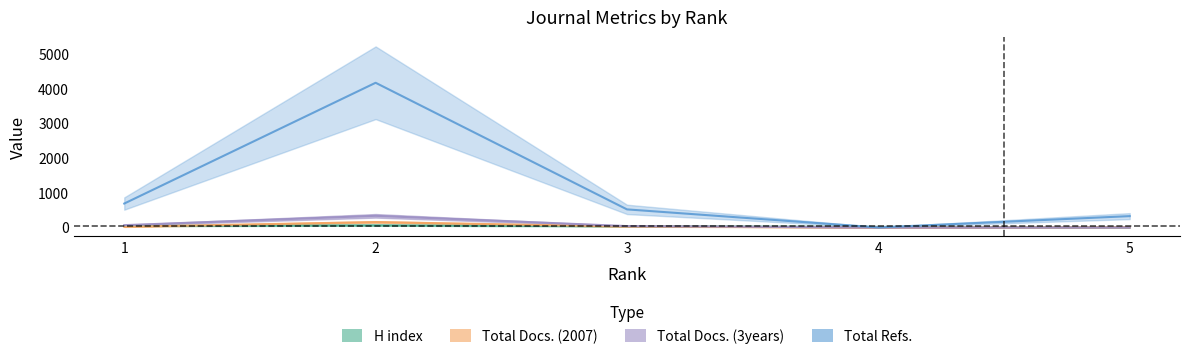

What is the highest value of the Total Docs. (3years) series?

335